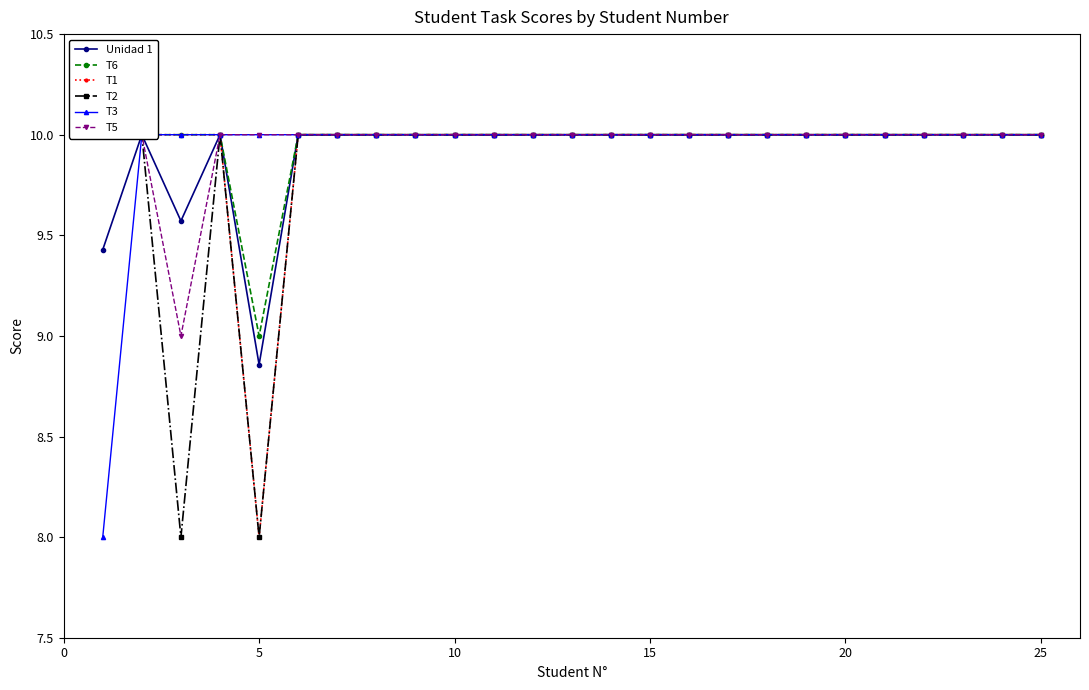

What is the minimum value shown in the chart?

8.0